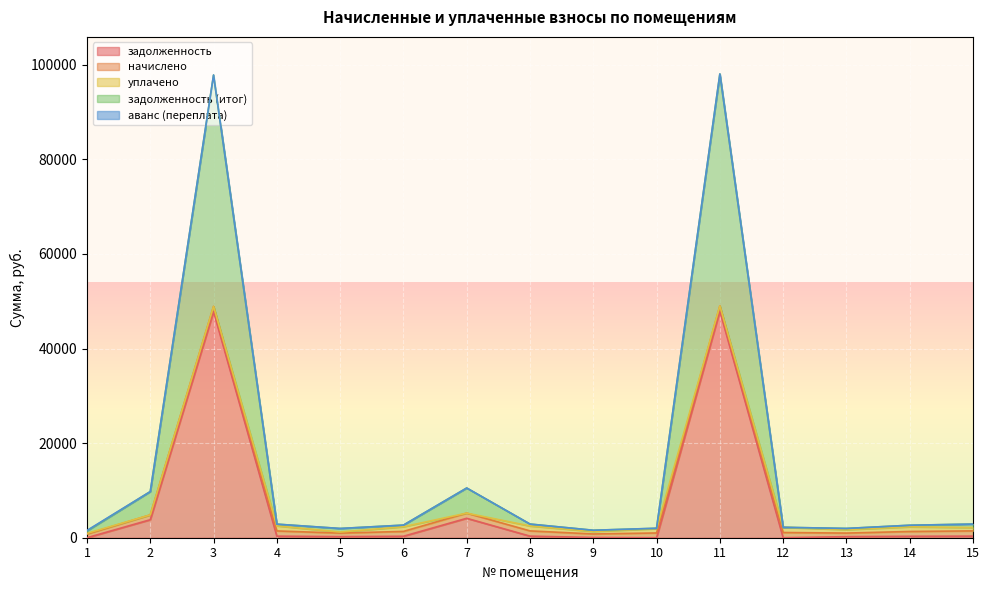

Which series has the largest total across all categories?

задолженность (итог)